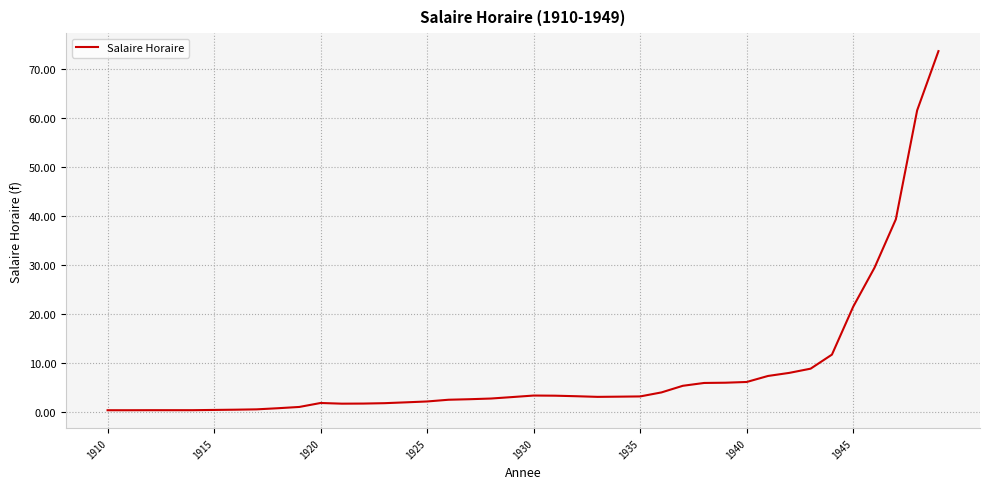

What is the maximum value shown in the chart?

73.7